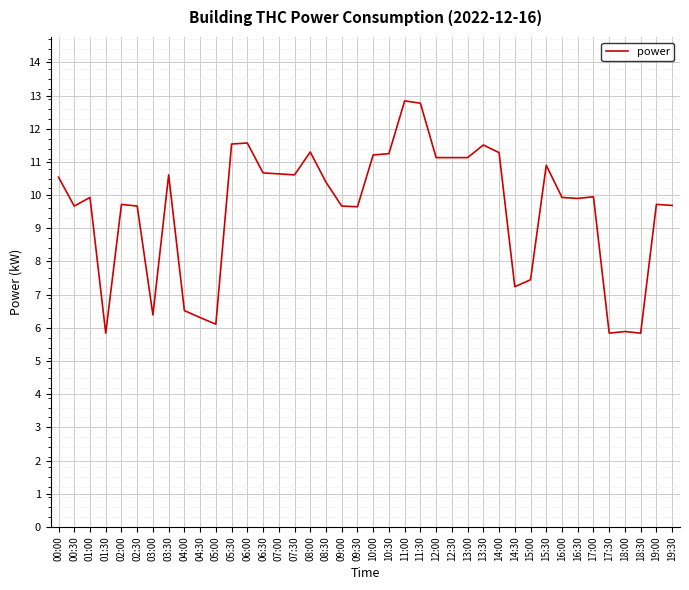

Approximately how many times larger is the value at 10:00 compared to 17:30?

1.9